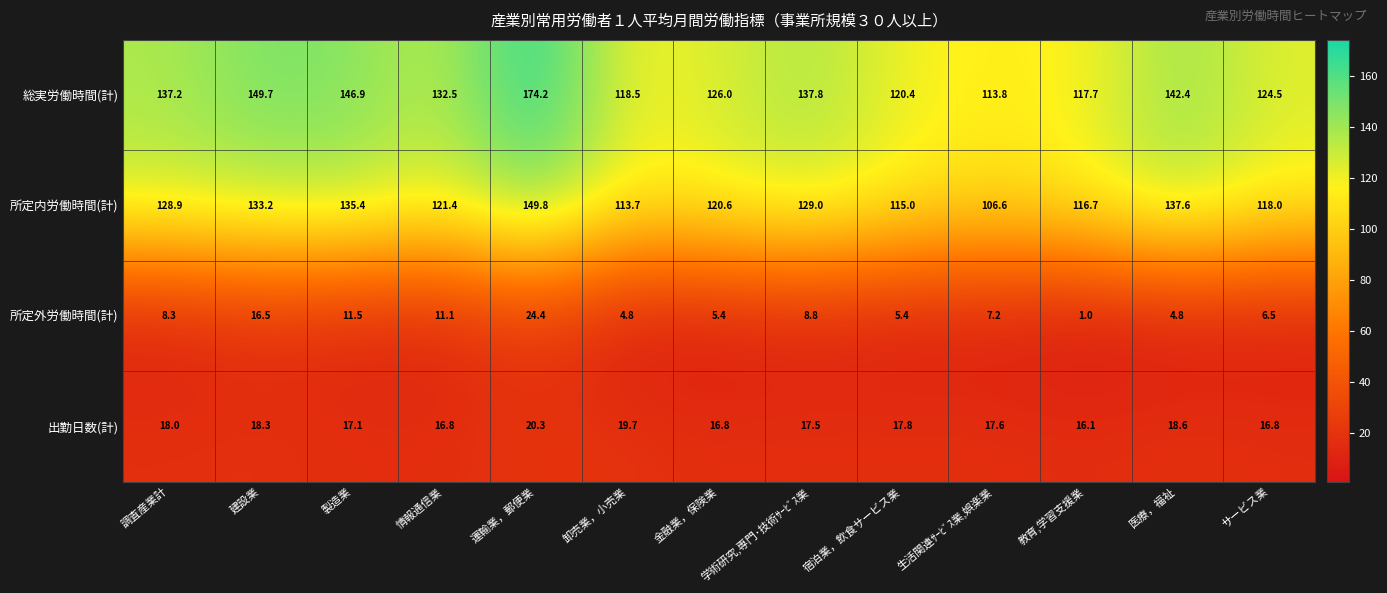

How many distinct data groups are displayed?

4